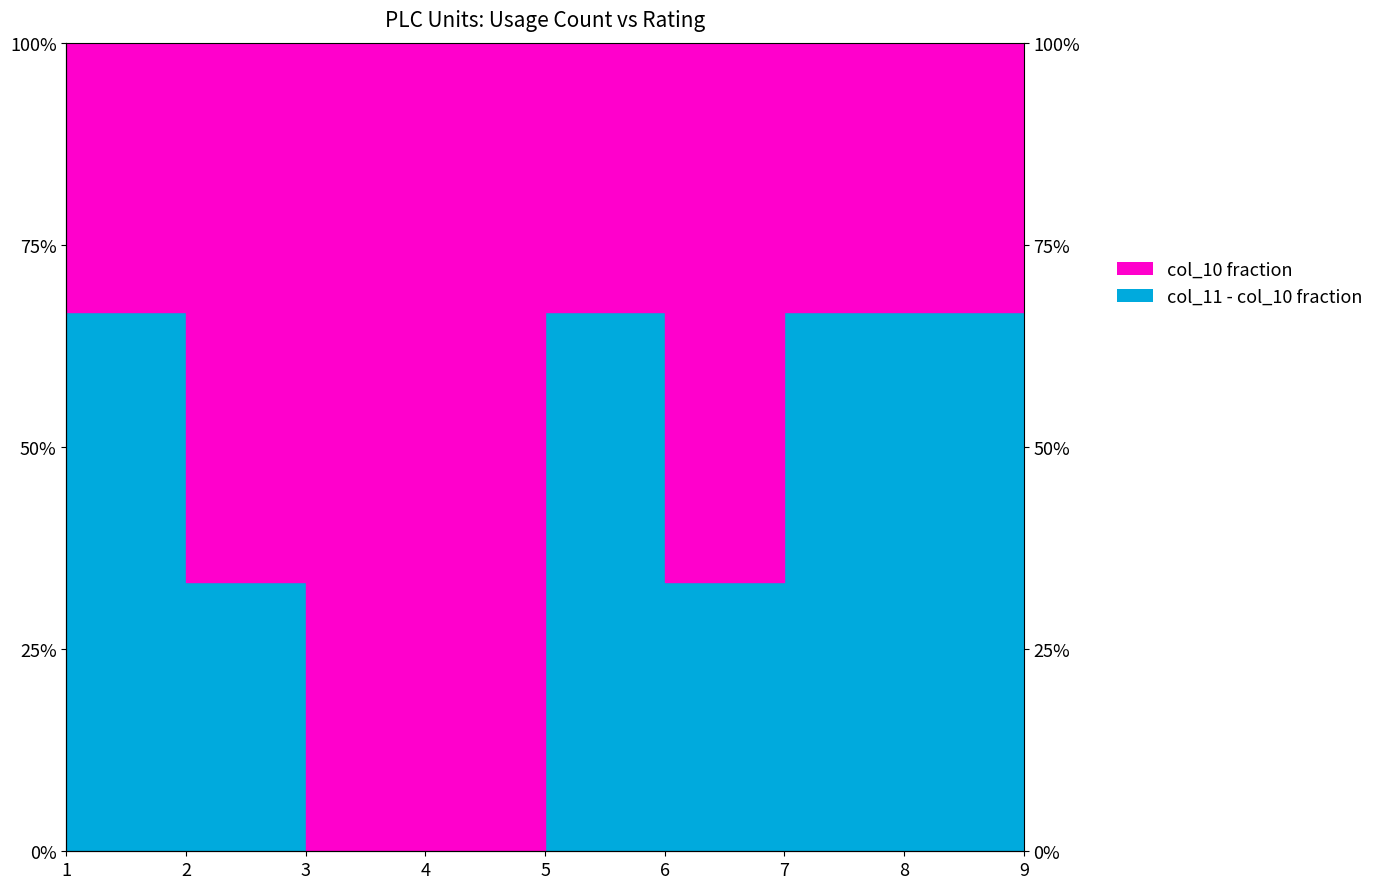

Reading right to left, what are all the values shown in this chart?

9=0.7	8=0.7	7=0.7	6=0.3	5=0.7	4=0.0	3=0.0	2=0.3	1=0.7